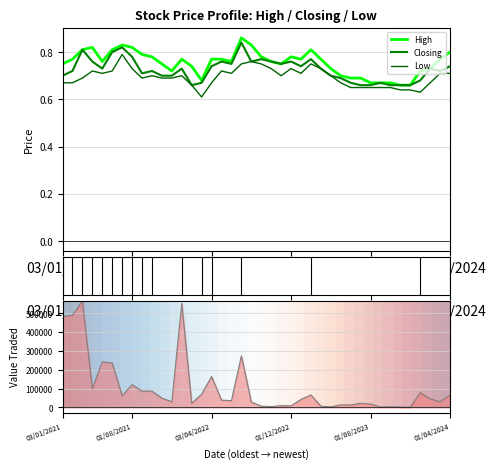

True or false: Ranking metric scores and Low intersect in this chart.

False